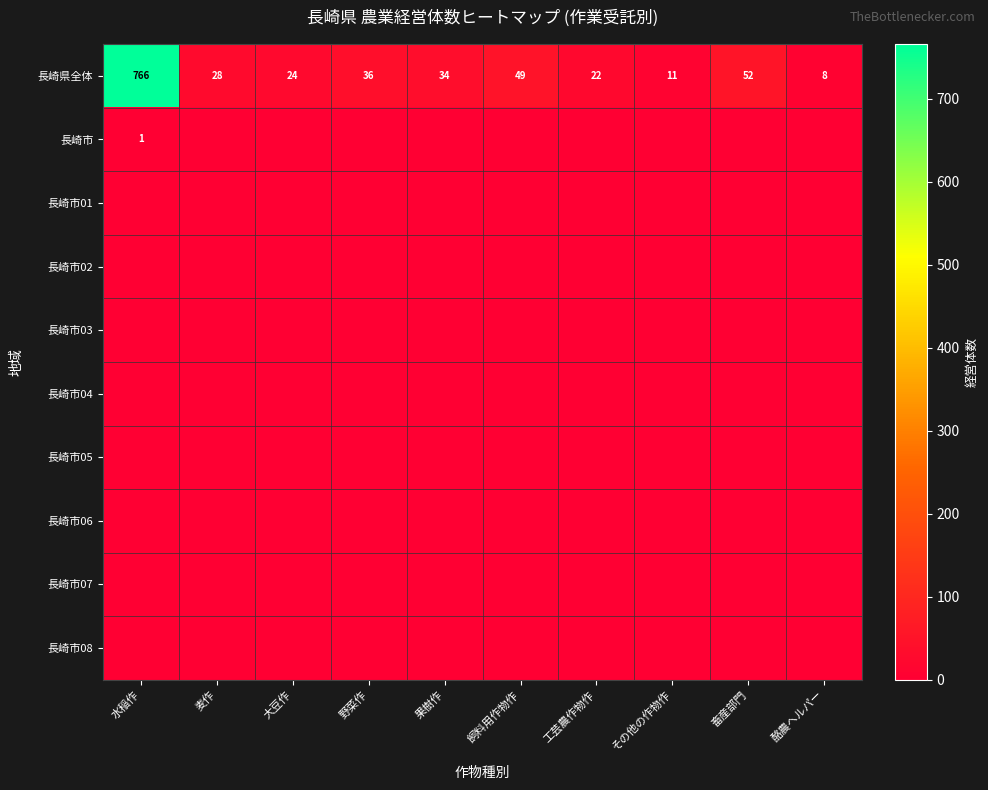

How many series are shown in this chart?

10